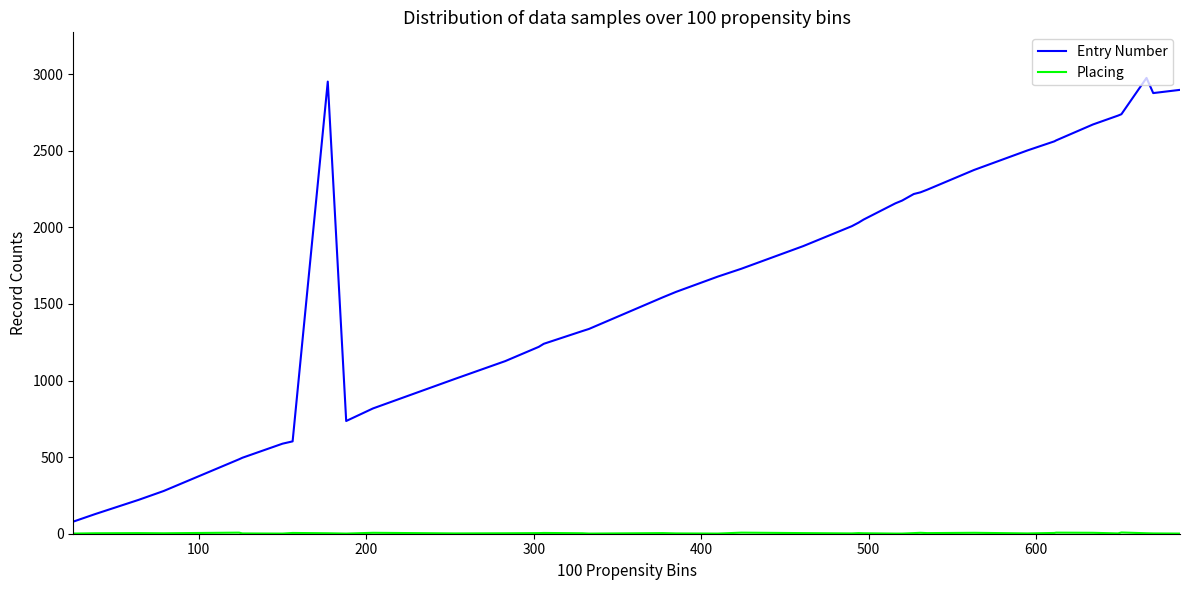

Which series has the widest spread of values?

Entry Number